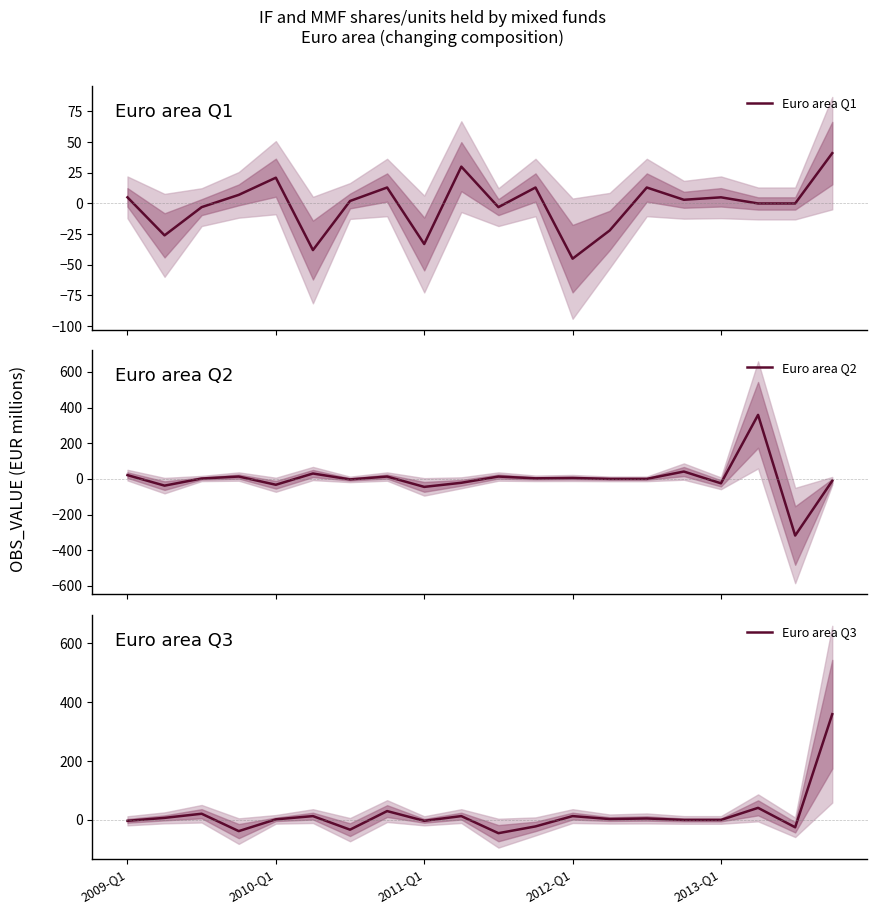

Is the value of Euro area Q1 at 5 greater than the value of Euro area Q2 at 12?

No